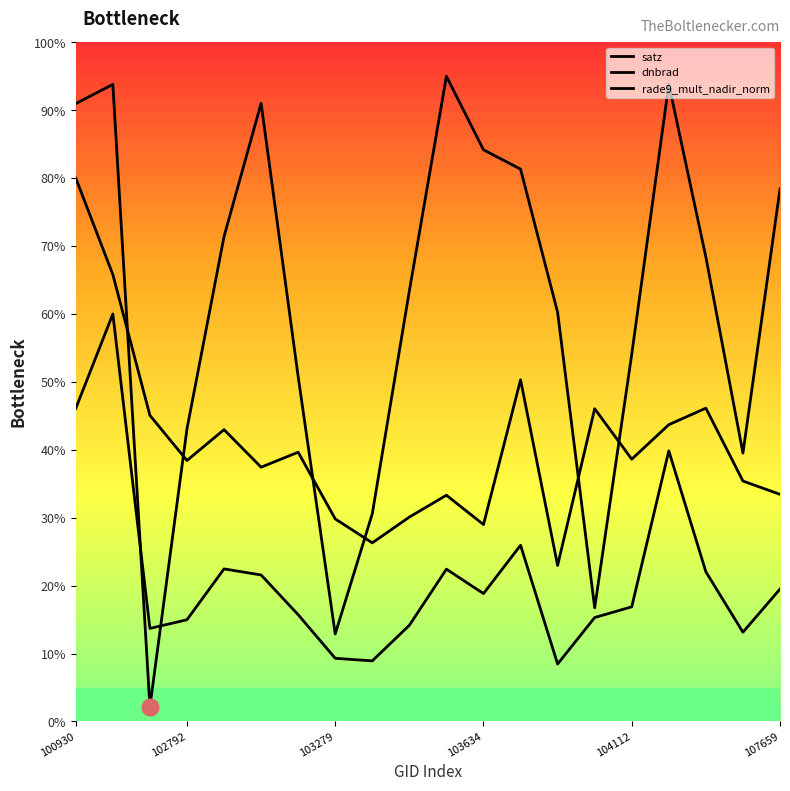

How many lines are shown in the chart?

3